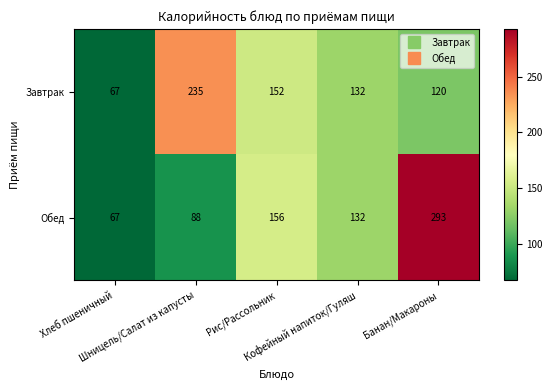

How many categories are shown in the chart?

5